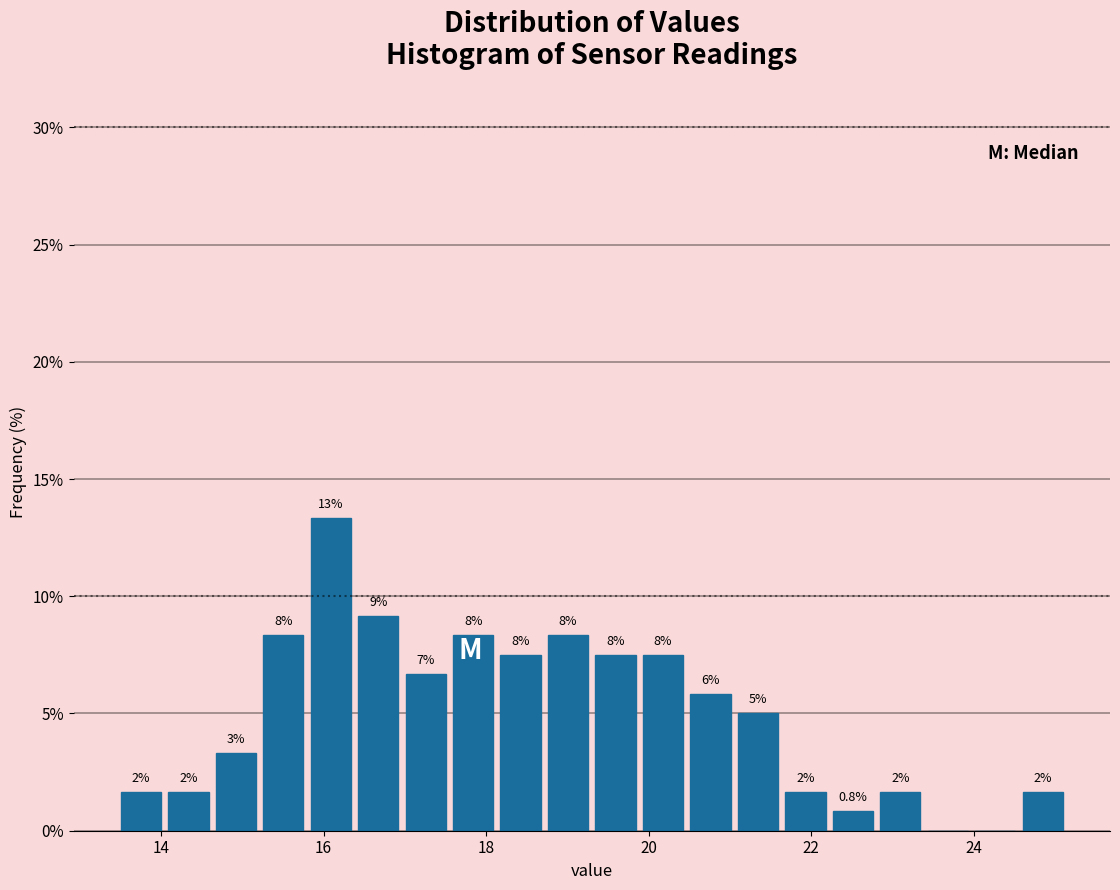

Read against the x-axis, roughly where is the centre of the tallest bar?

16.0